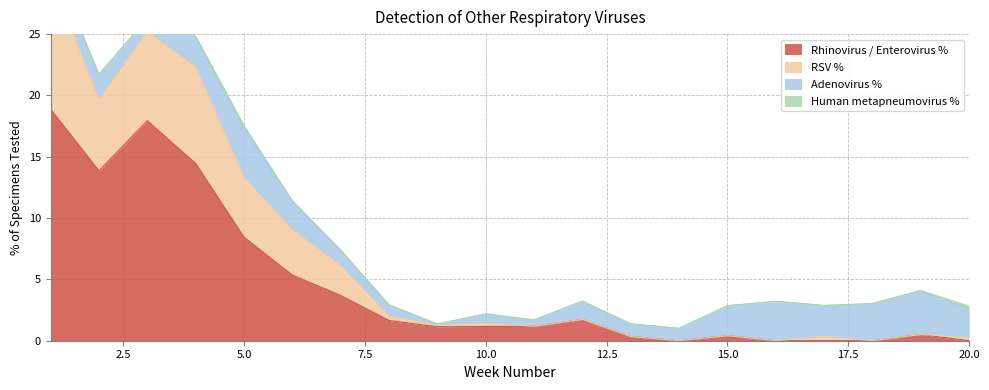

The Rhinovirus / Enterovirus % series shows 0.4 at 15.0. True or false?

True